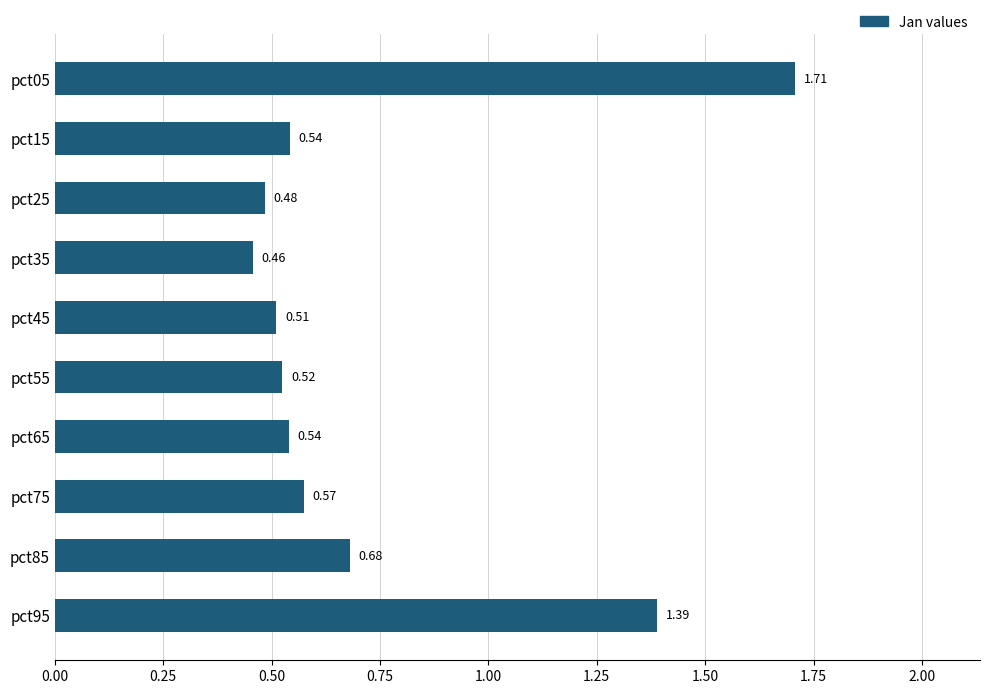

What is the sum of the values at pct55 and pct05?

2.2